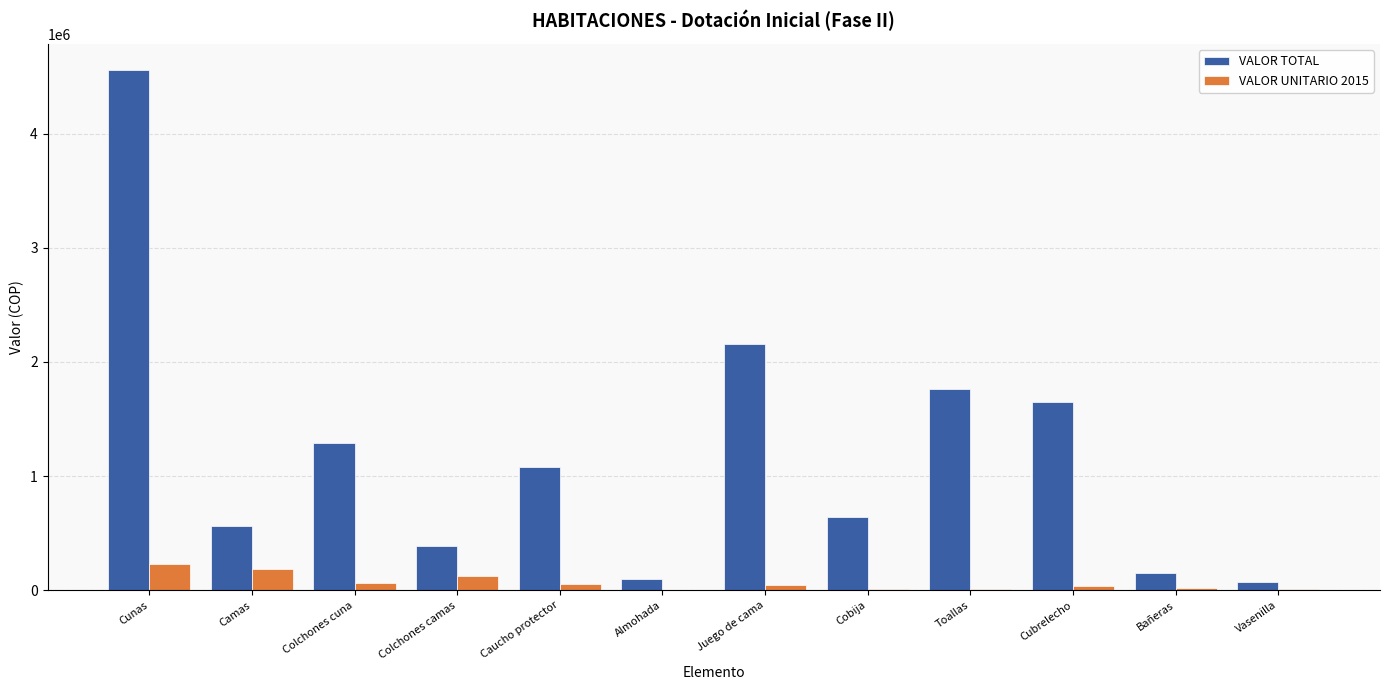

What is the sum of all VALOR TOTAL values?

14409754